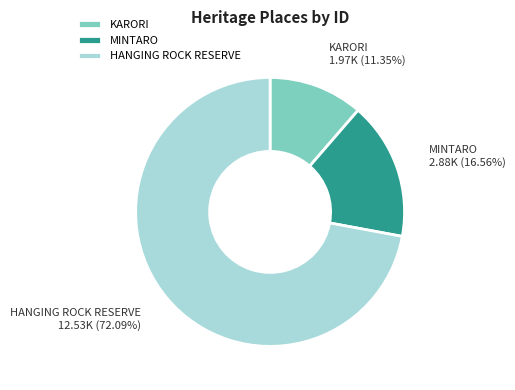

Combined, what portion of the pie is KARORI and HANGING ROCK RESERVE?

83.4%